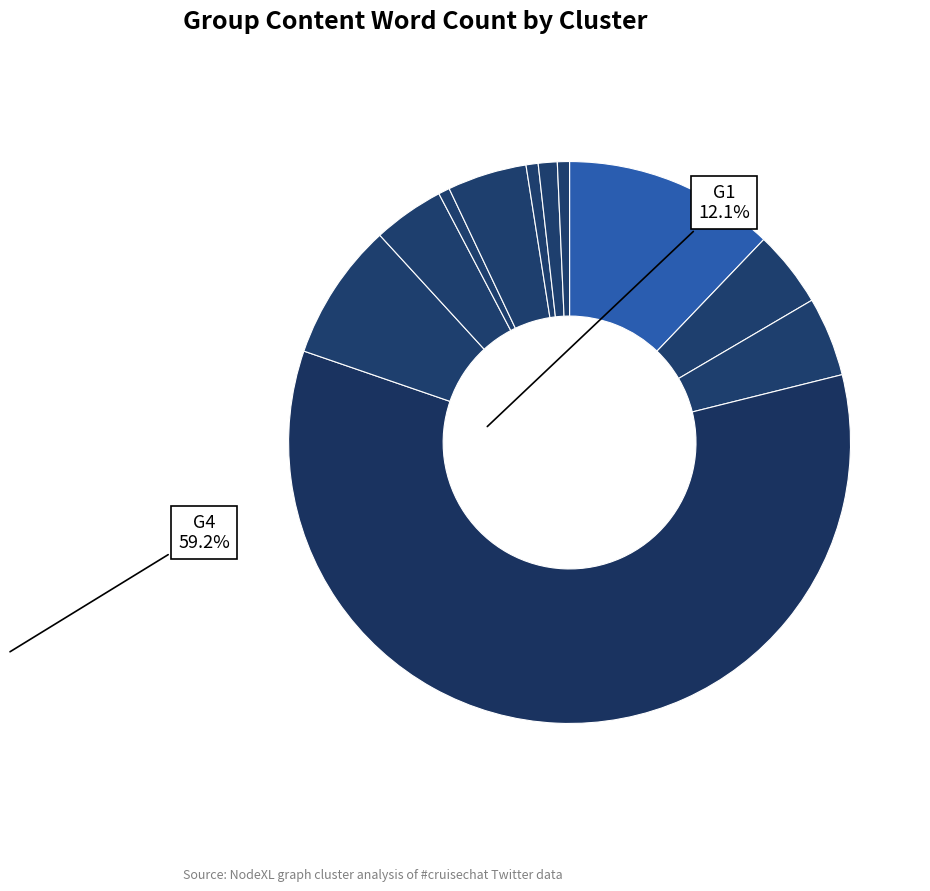

How many segments does this pie chart have?

11